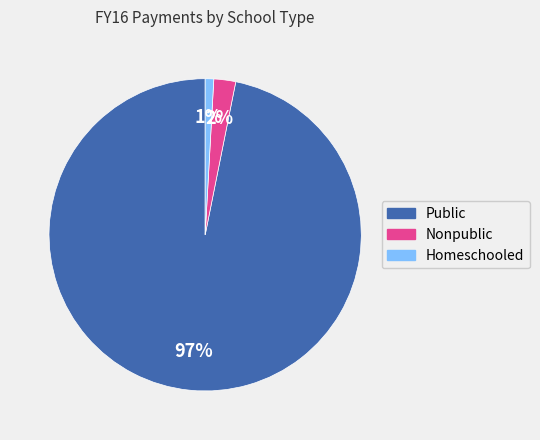

Combined, do Homeschooled and Nonpublic account for over 50%?

No